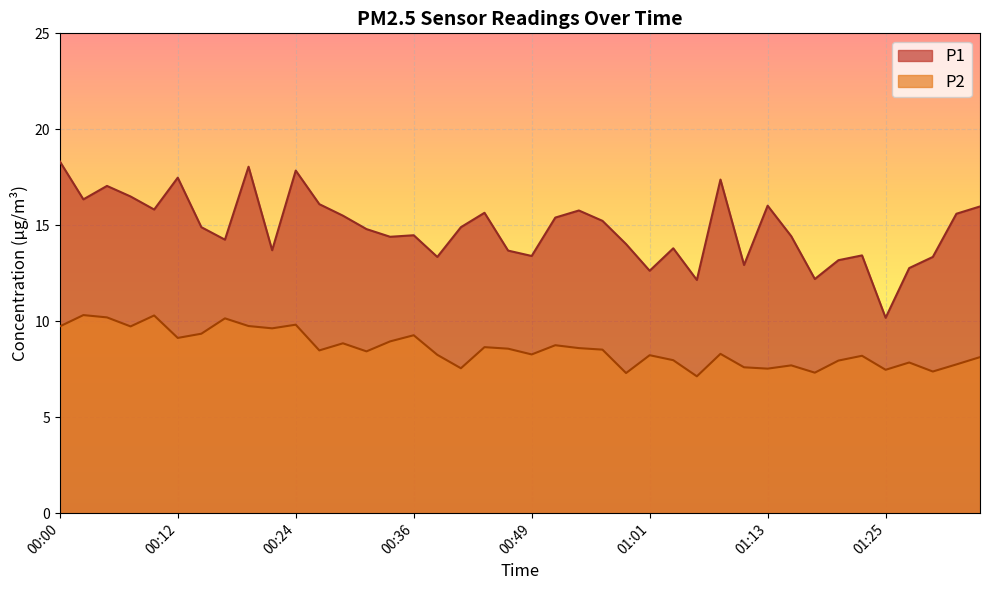

At which label does P1 reach its peak?

00:00